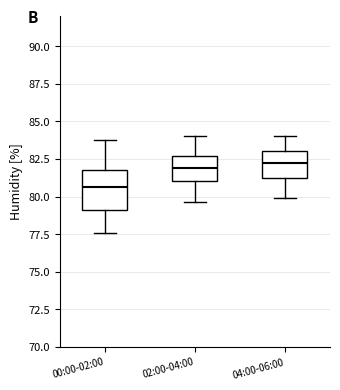

Reading left to right, transcribe this box plot: for each box, give where its median line is, the range the box spans, and where its two whiskers end, as read against the y-axis. The values are not printed on the chart, so give them approximately, as read against the axis.

00:00-02:00: median 80.5, box 79.0 to 82.0, whiskers 77.5 to 84.0
02:00-04:00: median 82.0, box 81.0 to 82.5, whiskers 79.5 to 84.0
04:00-06:00: median 82.0, box 81.0 to 83.0, whiskers 80.0 to 84.0